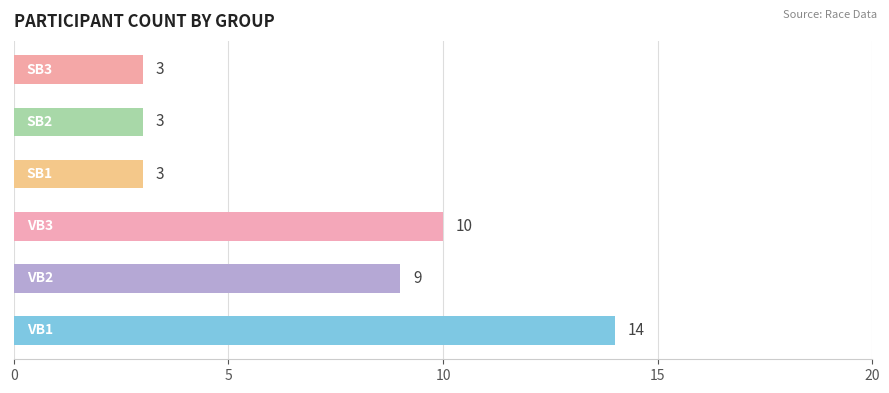

What is the greatest value displayed?

14